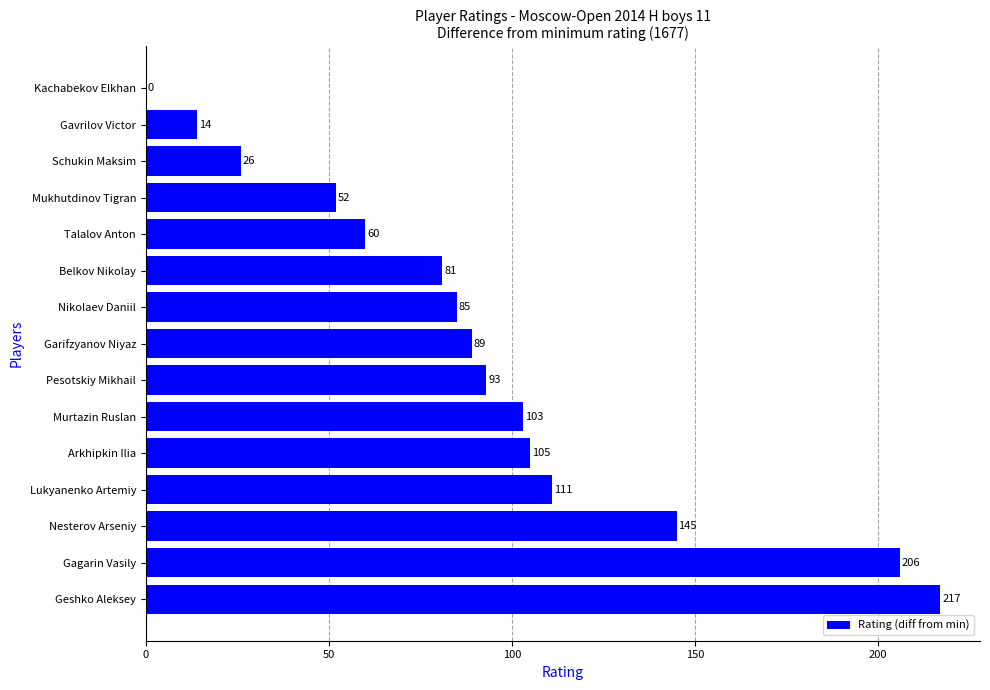

What is the sum of the values at Arkhipkin Ilia and Gavrilov Victor?

119